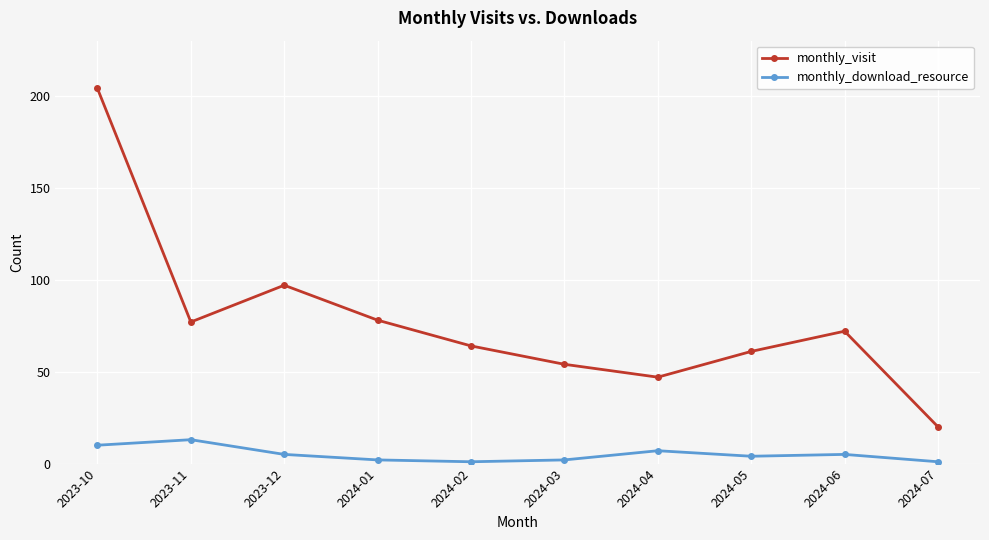

What is the label of the 10th point from the right?

2023-10